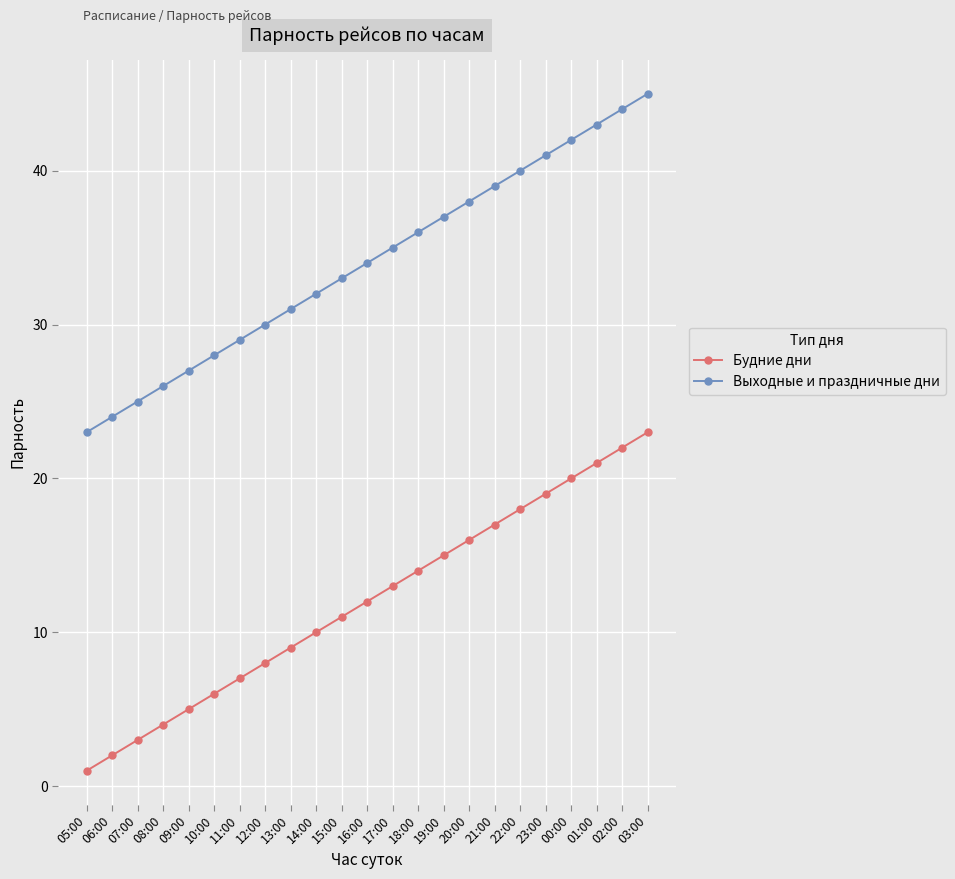

What position from the left is 22:00?

18